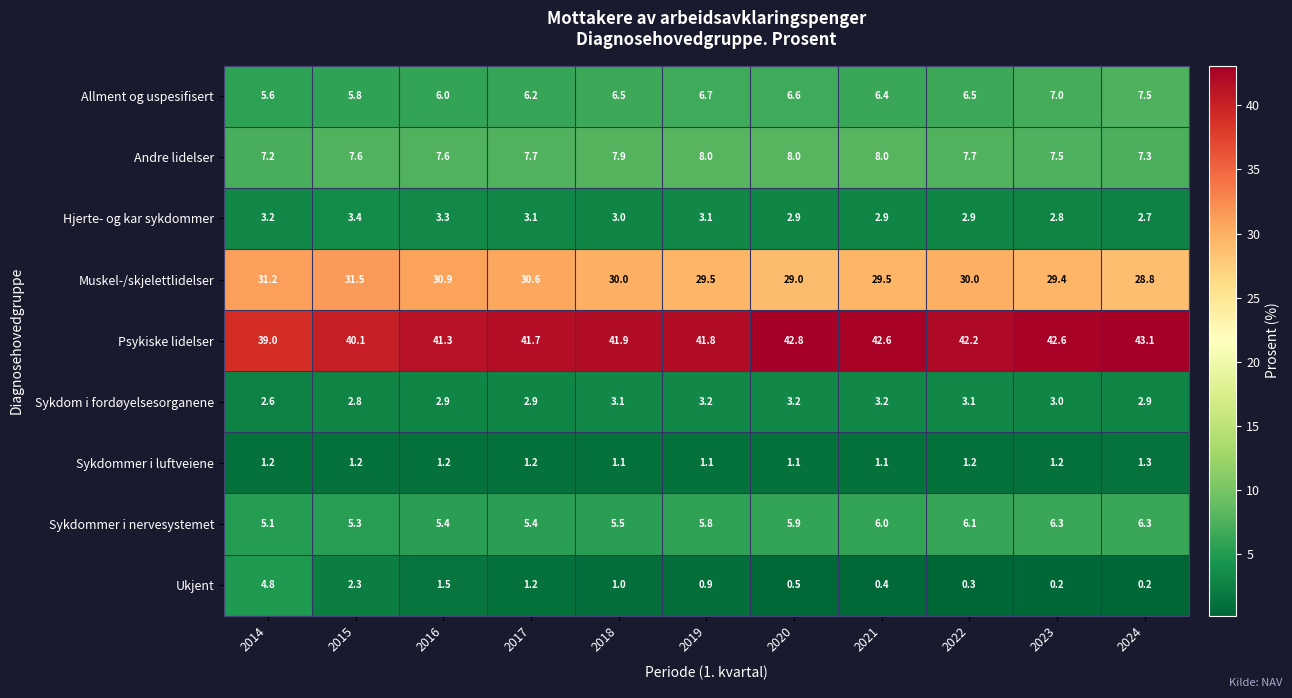

List the series in order of their peak value, lowest first.

Sykdommer i luftveiene, Sykdom i fordøyelsesorganene, Hjerte- og kar sykdommer, Ukjent, Sykdommer i nervesystemet, Allment og uspesifisert, Andre lidelser, Muskel-/skjelettlidelser, Psykiske lidelser